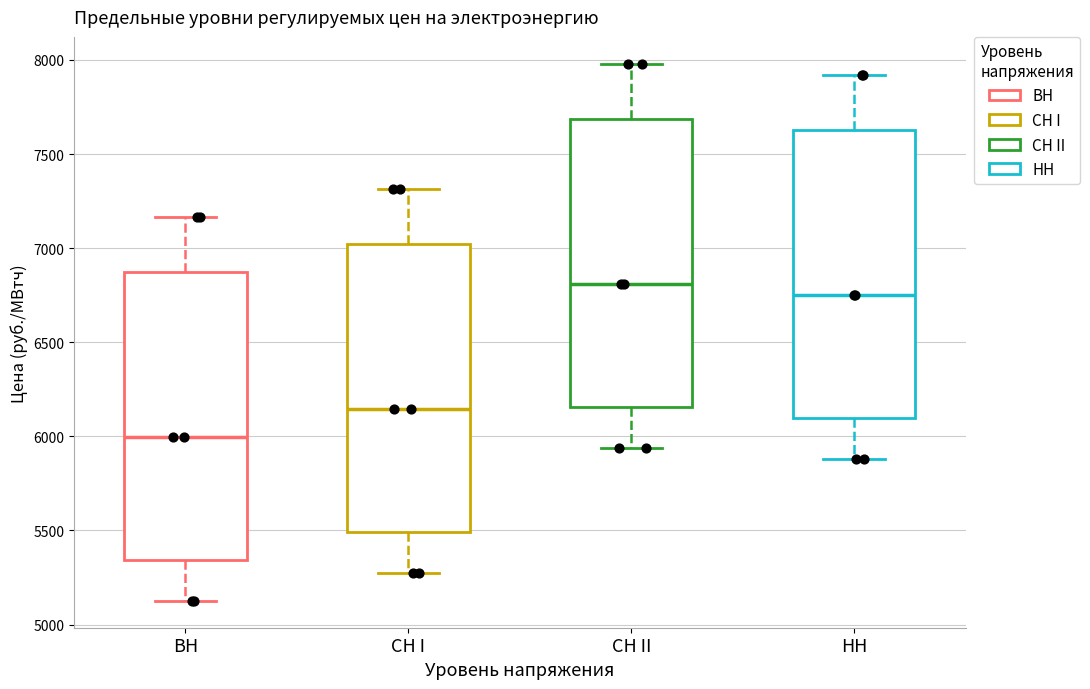

Reading left to right, read every box against the y-axis: the position of its median line, the range the box covers, and the ends of its whiskers. The values are not printed on the chart, so give them approximately, as read against the axis.

ВН: median 6000, box 5350 to 6850, whiskers 5150 to 7150
СН I: median 6150, box 5500 to 7000, whiskers 5250 to 7300
СН II: median 6800, box 6150 to 7700, whiskers 5950 to 8000
НН: median 6750, box 6100 to 7650, whiskers 5900 to 7900